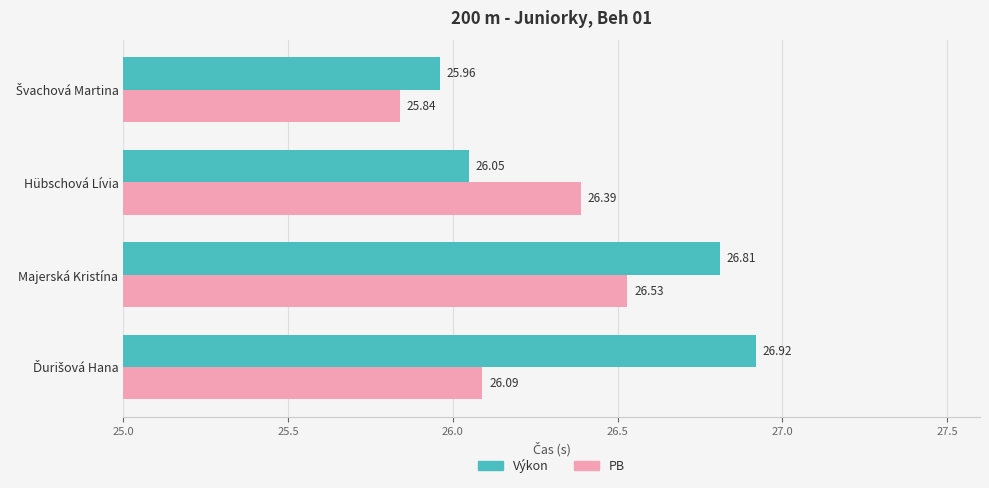

At which category is the sum across all series the highest?

Majerská Kristína